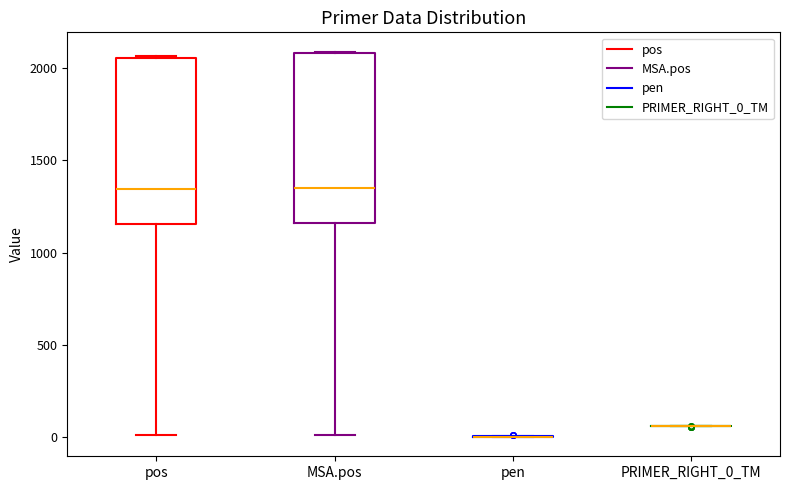

Reading left to right, transcribe this box plot: for each box, give where its median line is, the range the box spans, and where its two whiskers end, as read against the y-axis. The values are not printed on the chart, so give them approximately, as read against the axis.

pos: median 1350, box 1150 to 2050, whiskers 0 to 2050
MSA.pos: median 1350, box 1150 to 2100, whiskers 0 to 2100
pen: box collapsed to a line at 0, whiskers 0 to 0
PRIMER_RIGHT_0_TM: box collapsed to a line at 50, whiskers 50 to 50